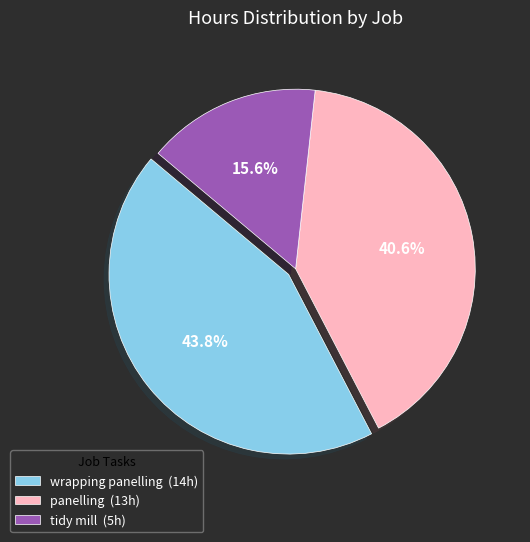

Which slice is the smallest?

tidy mill